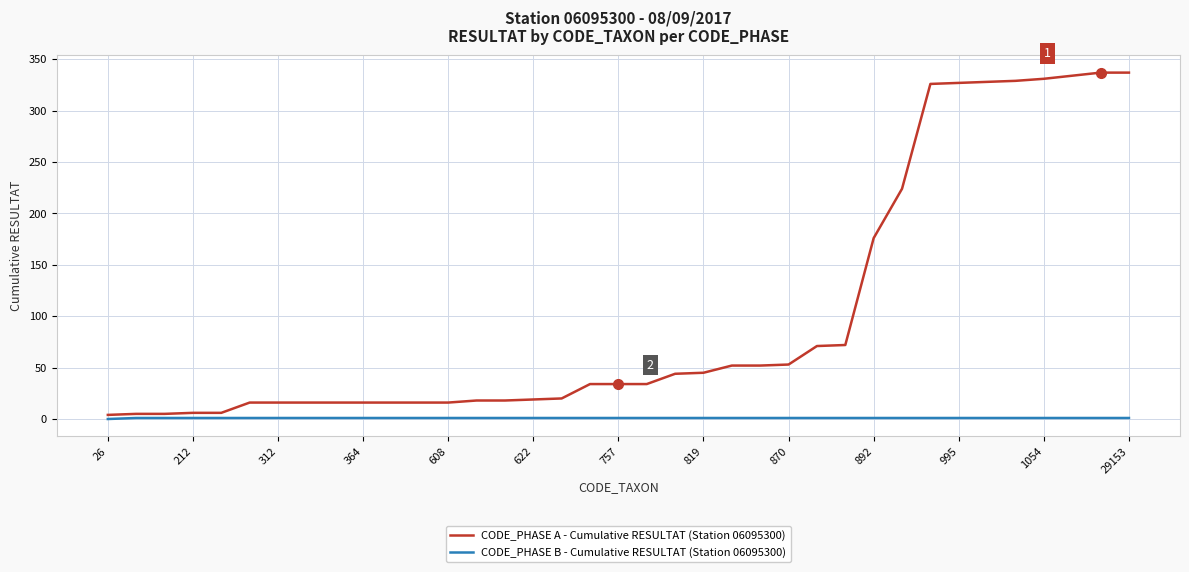

Rank the series by their average value, from lowest to highest.

CODE_PHASE B - Cumulative RESULTAT (Station 06095300), CODE_PHASE A - Cumulative RESULTAT (Station 06095300)